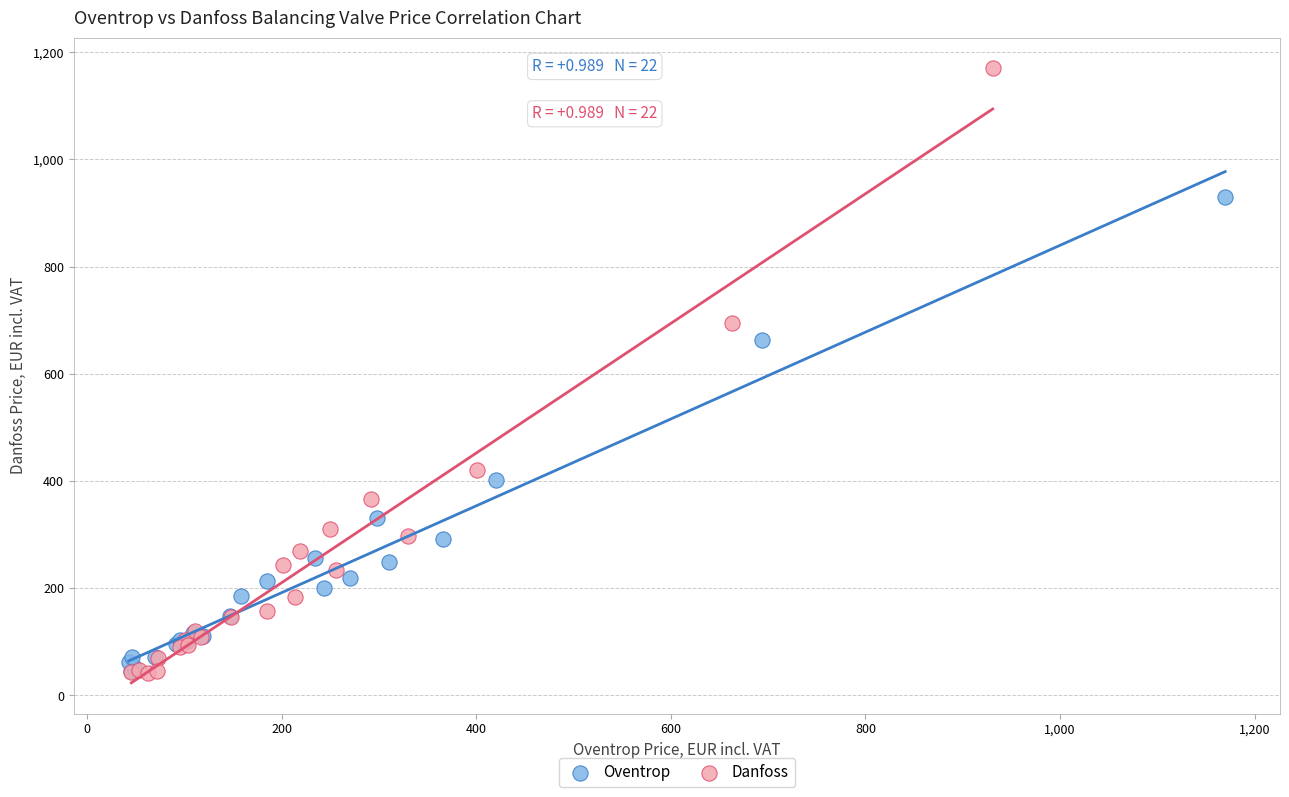

Which series has the widest spread of Y values?

Danfoss